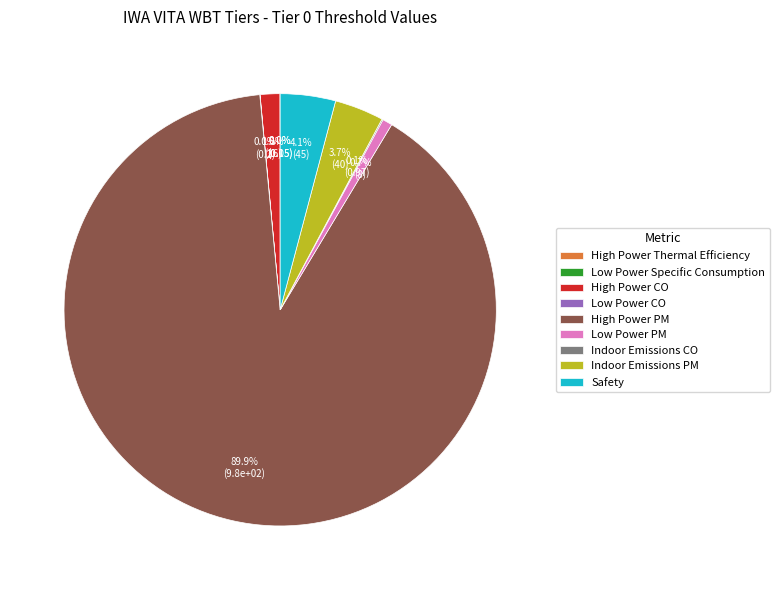

To the nearest percent, what portion does High Power PM represent?

90%